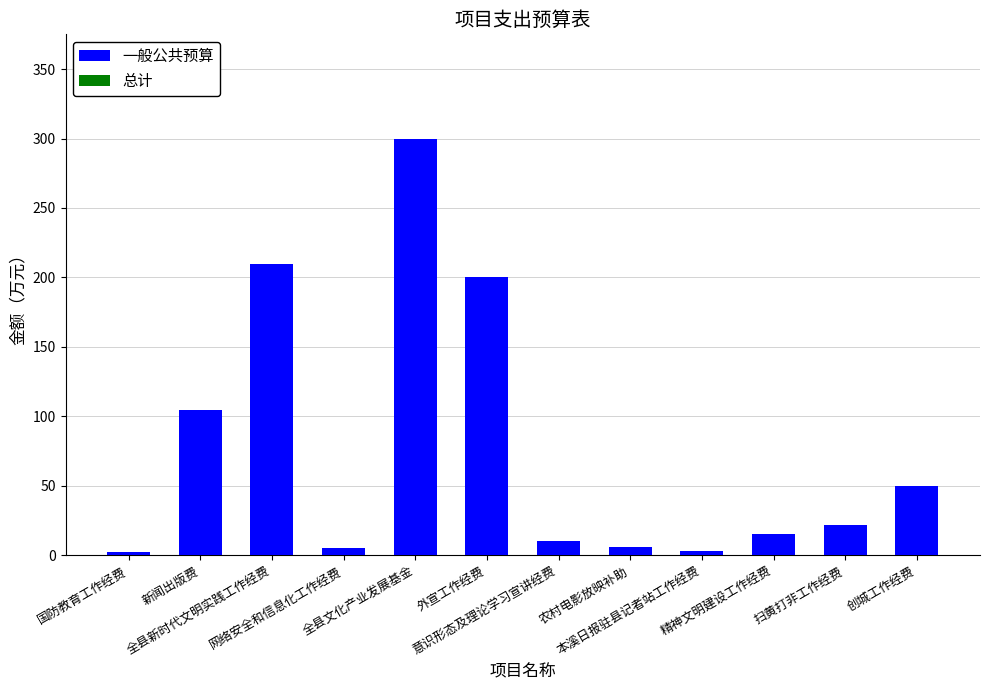

What is the difference between the maximum and second lowest values?

297.0